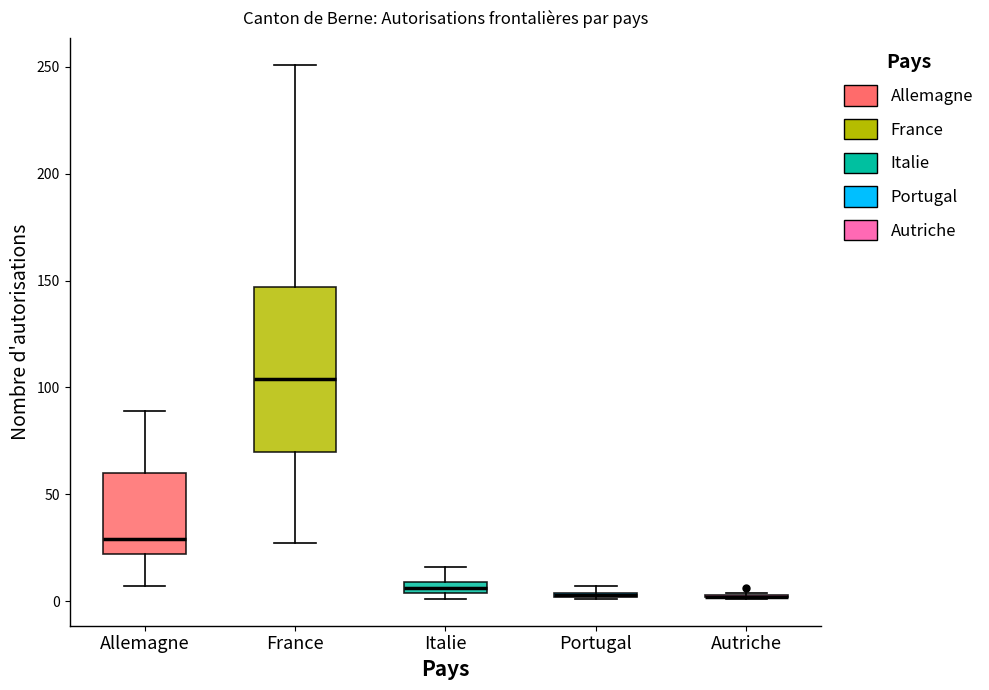

Where does the lower whisker of the box for Allemagne end on the y-axis? The values are not printed on the chart, so give them approximately, as read against the axis.

5